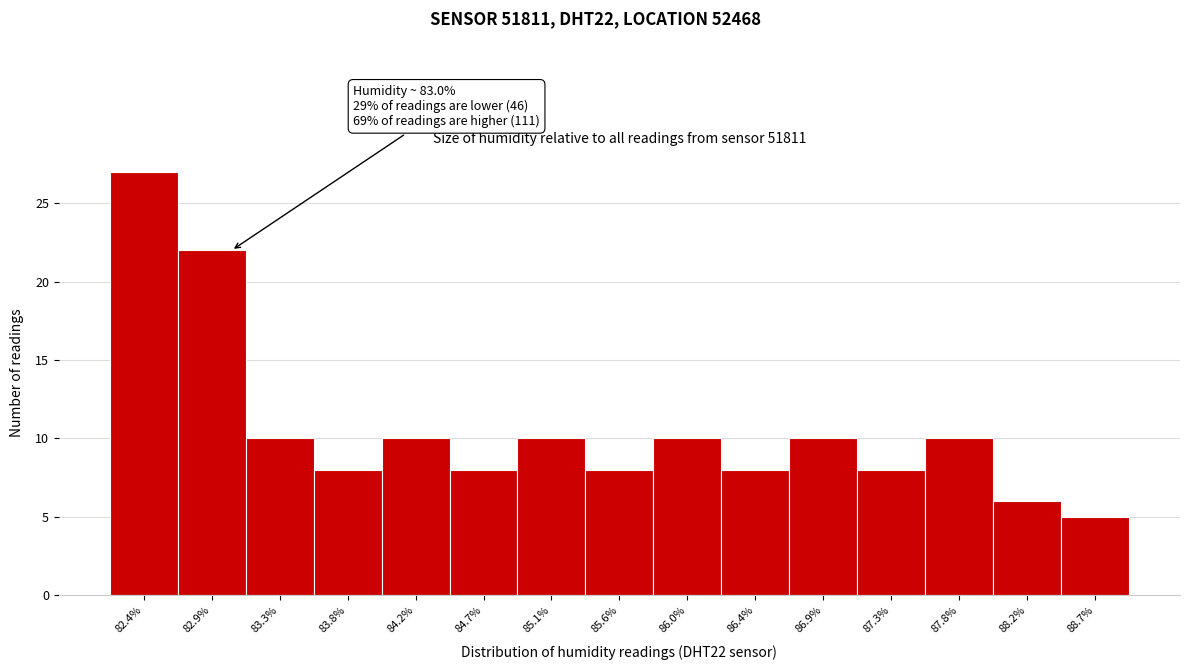

Over which range of the x-axis is the bar tallest?

82.20 to 82.65